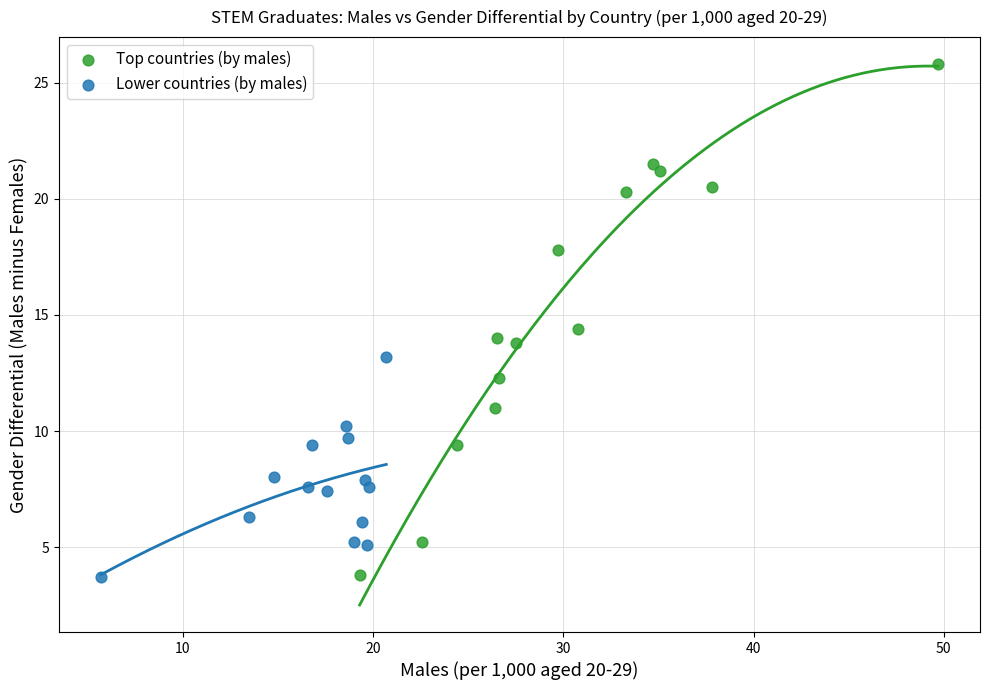

Which series has the widest spread of Y values?

Top countries (by males)